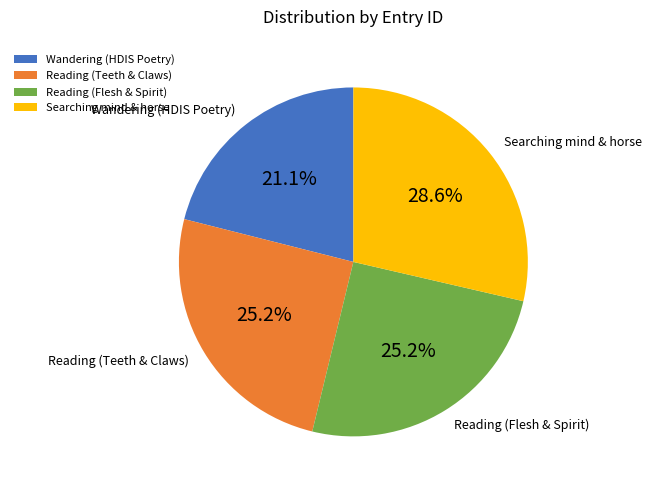

Do Reading (Teeth & Claws) and Reading (Flesh & Spirit) together represent more than half of the pie?

Yes